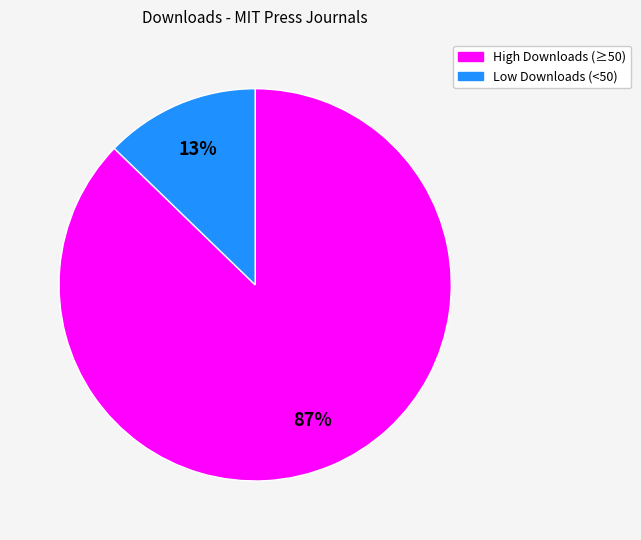

To the nearest percent, what is the difference between the largest and smallest slice percentages?

74%